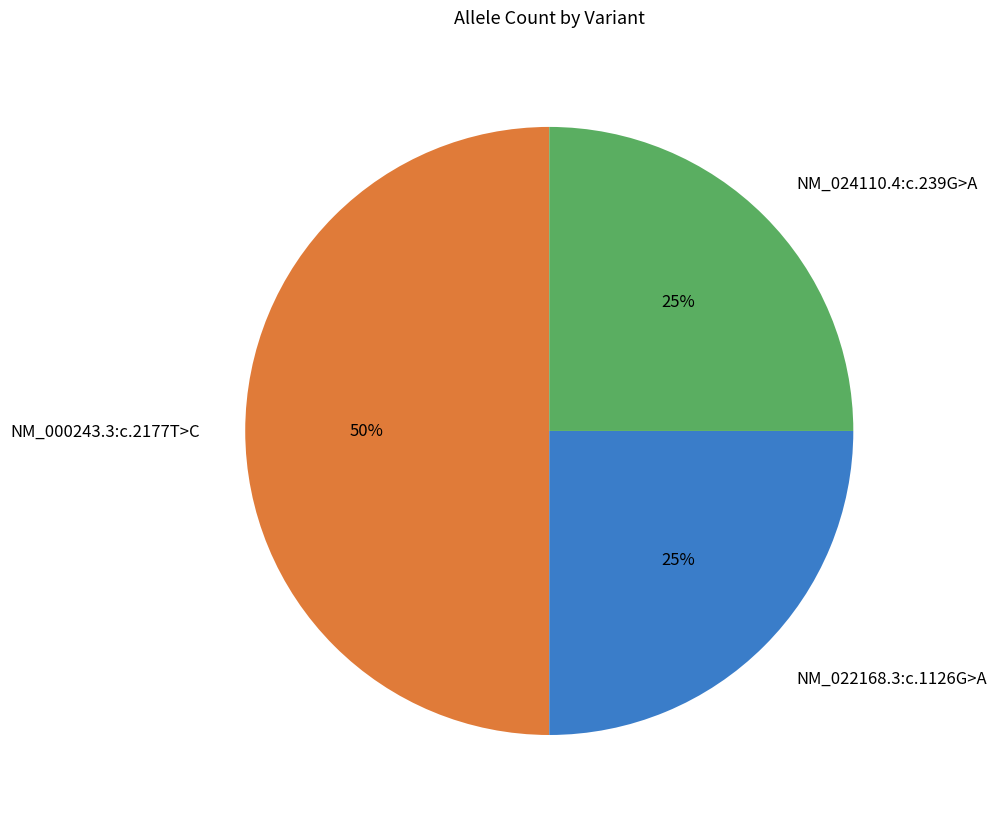

To the nearest percent, what percentage of the pie is NM_000243.3:c.2177T>C?

50%